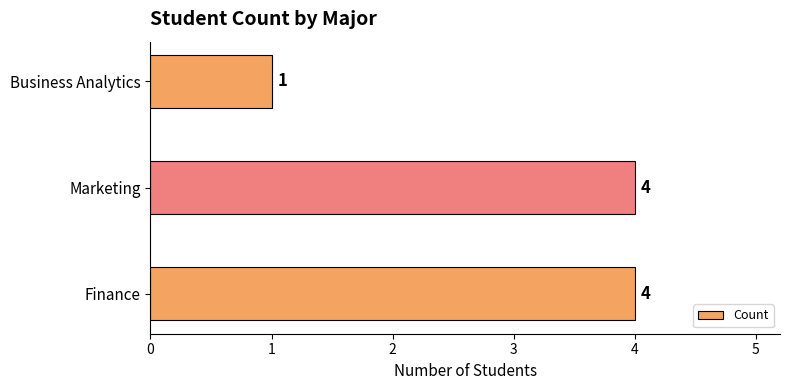

Where is the data nearest to the value 2?

Business Analytics